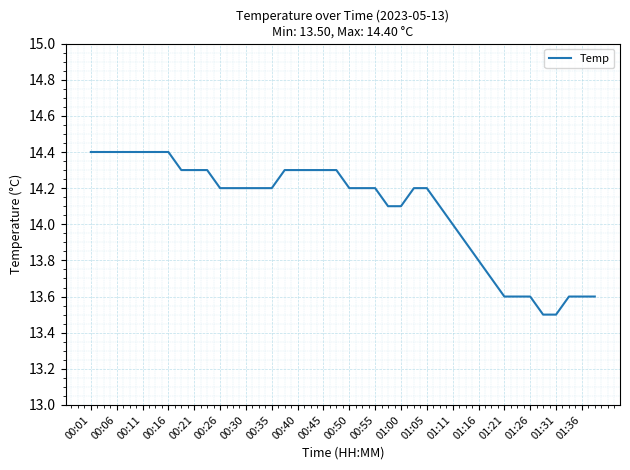

What is the smallest value displayed?

13.5